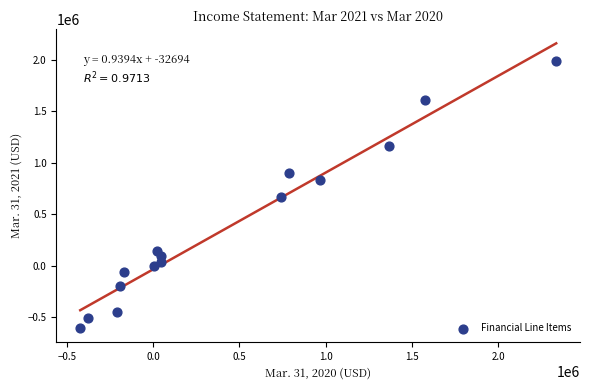

What is the range of Y values (max minus min)?

2593664